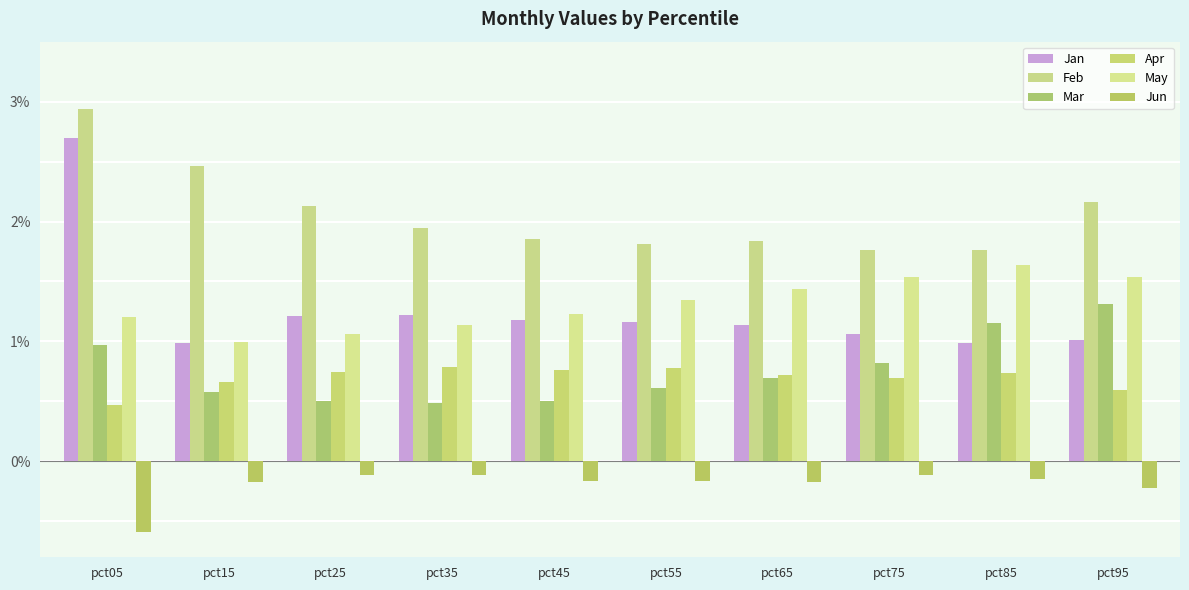

What is the difference between the maximum and minimum values in the Jun series?

0.5